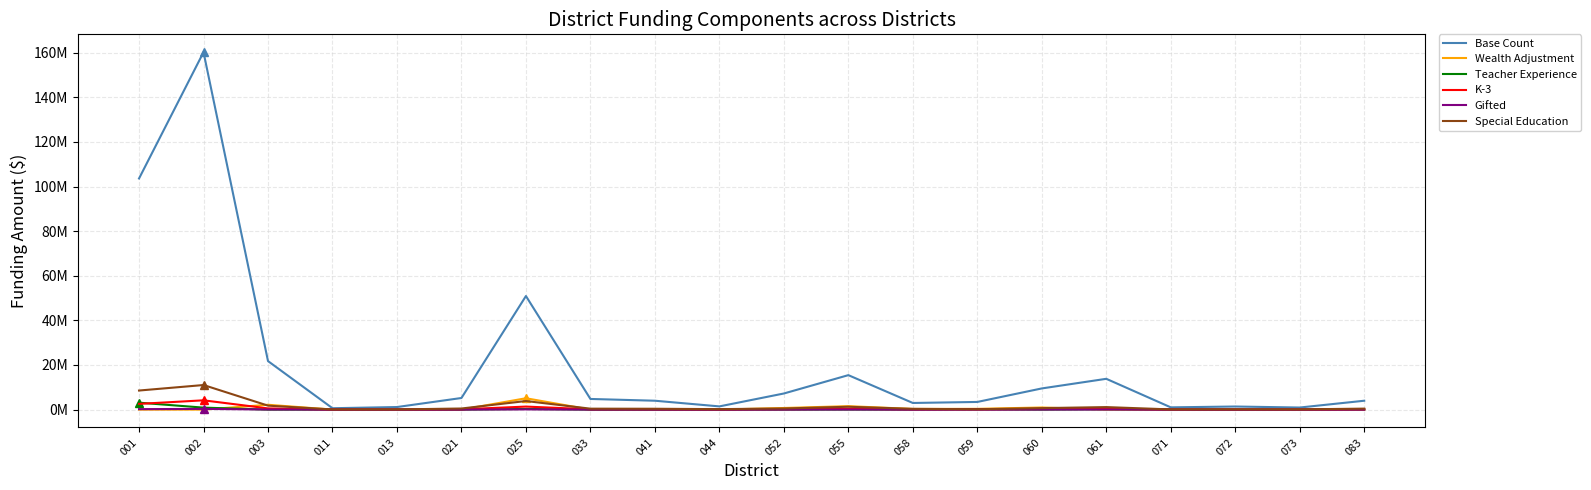

What are all the series names shown in the legend?

Base Count, Wealth Adjustment, Teacher Experience, K-3, Gifted, Special Education